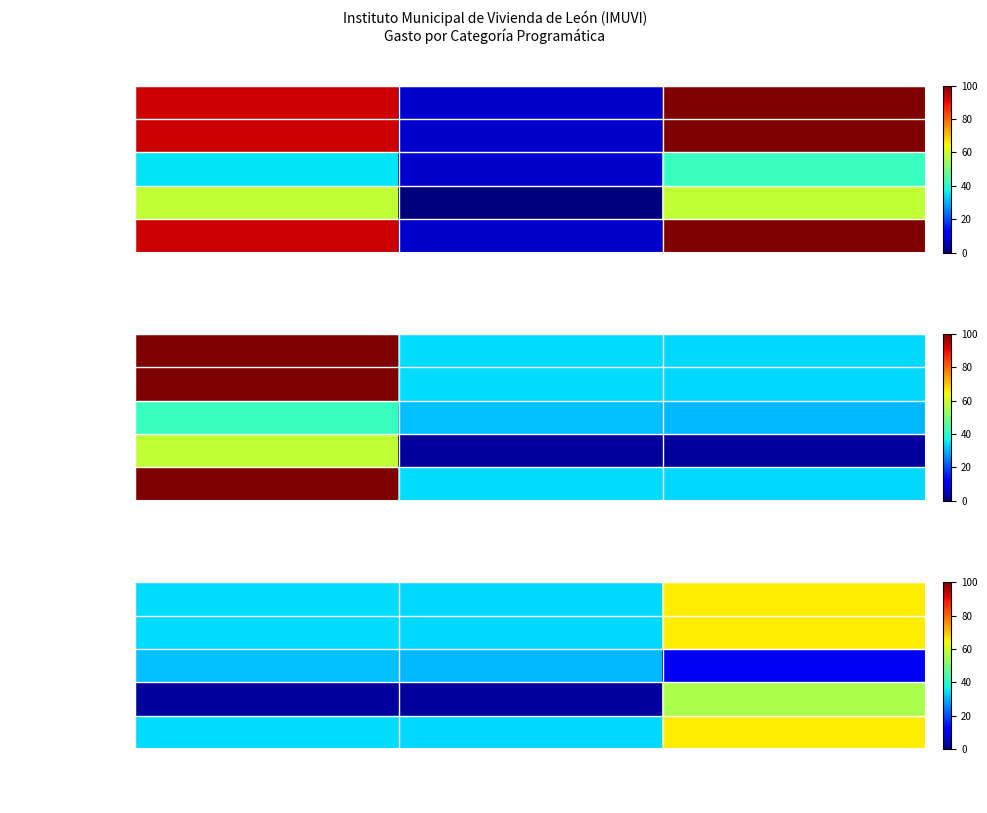

What is the sum of the Total del Gasto values at Subejercicio and Pagado?

99.4